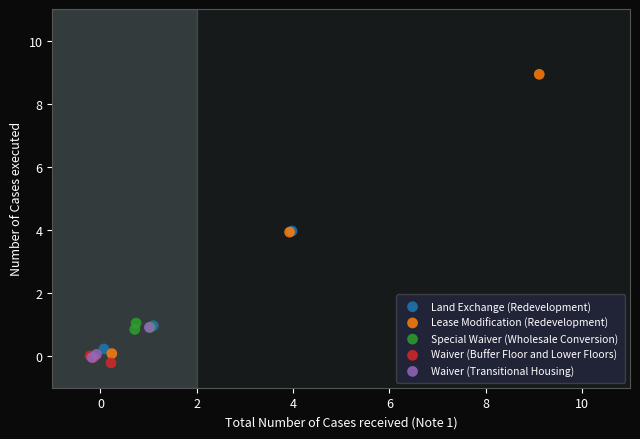

Which series reaches the maximum Y coordinate?

Lease Modification (Redevelopment)